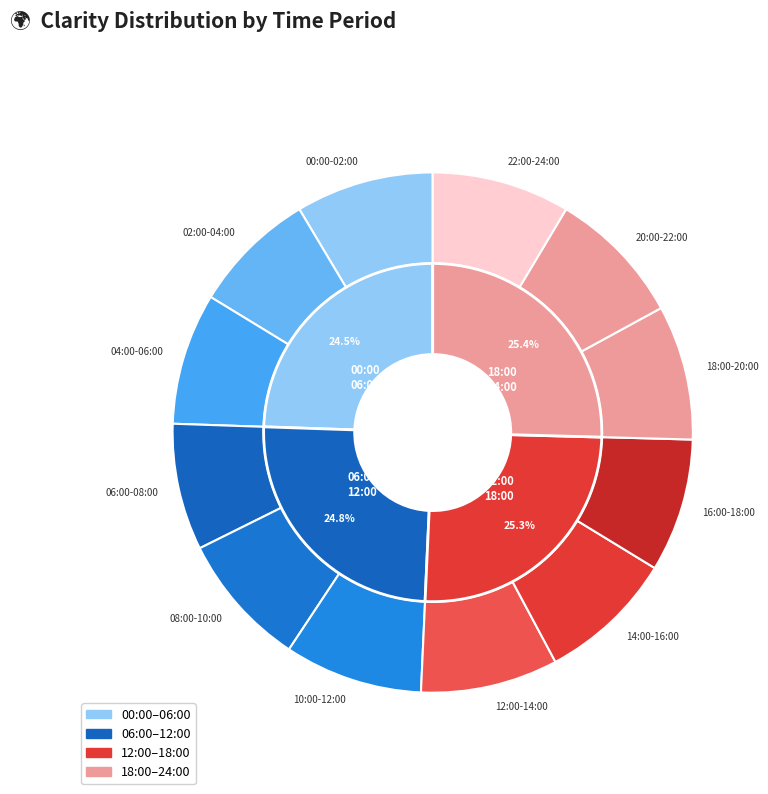

How many segments does this pie chart have?

3